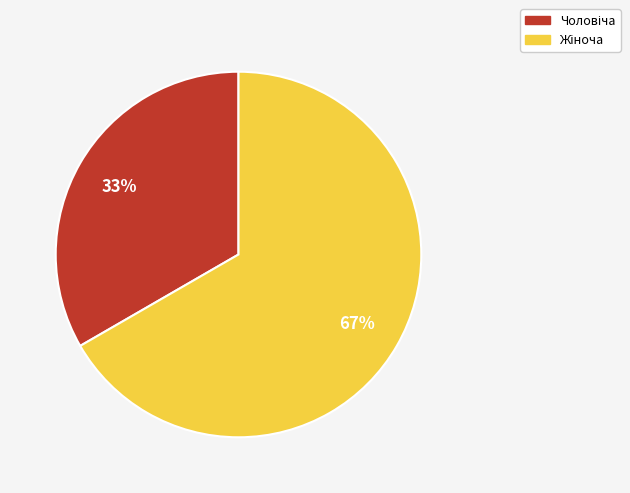

Count the number of slices in the pie.

2